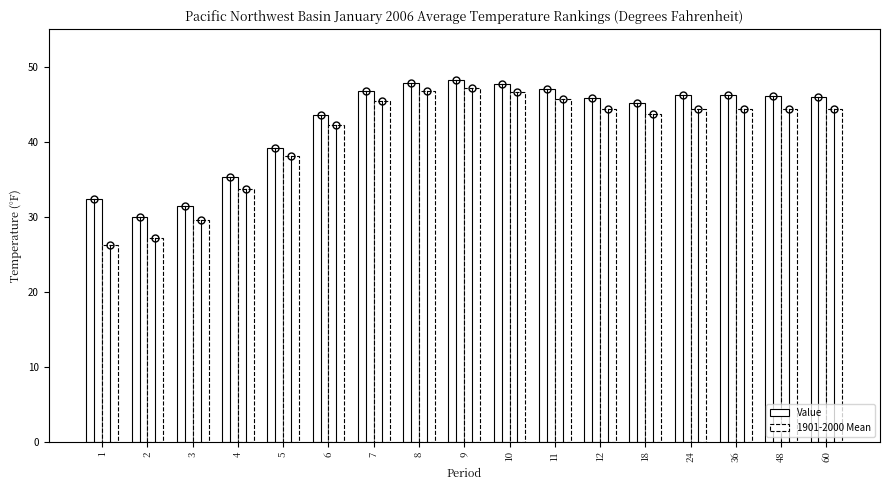

What is the maximum value for 1901-2000 Mean?

47.2